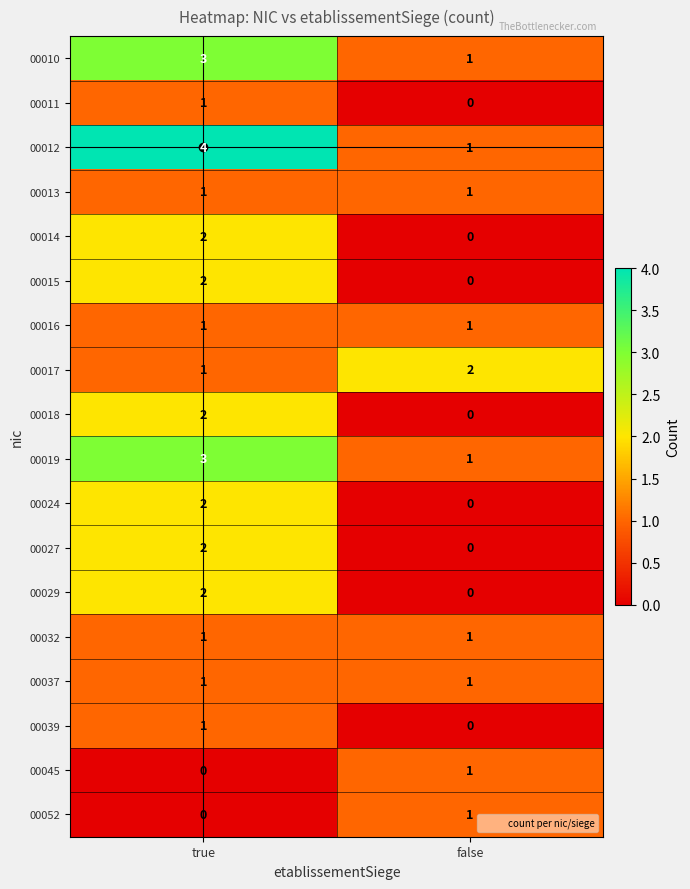

At how many categories does at least one series exceed 1?

2